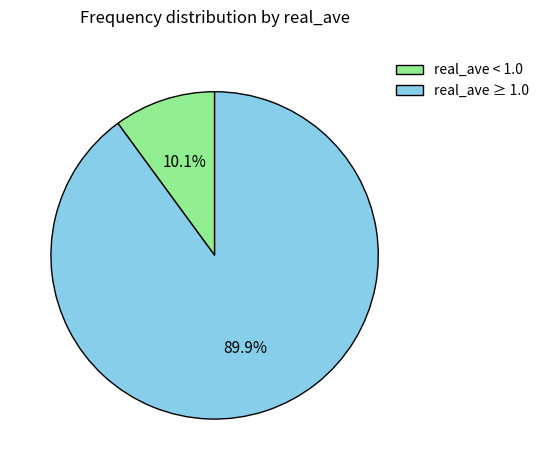

What is the total percentage of real_ave < 1.0 and real_ave ≥ 1.0?

100.0%